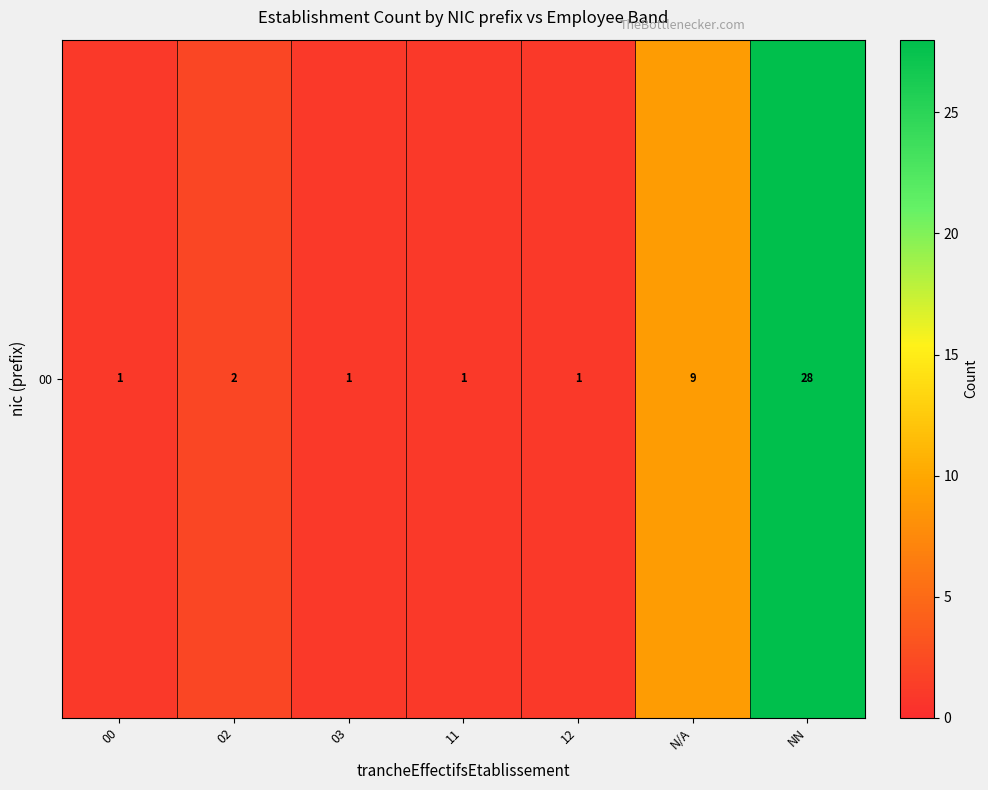

Reading right to left, list all the values displayed in this chart.

28	9	1	1	1	2	1